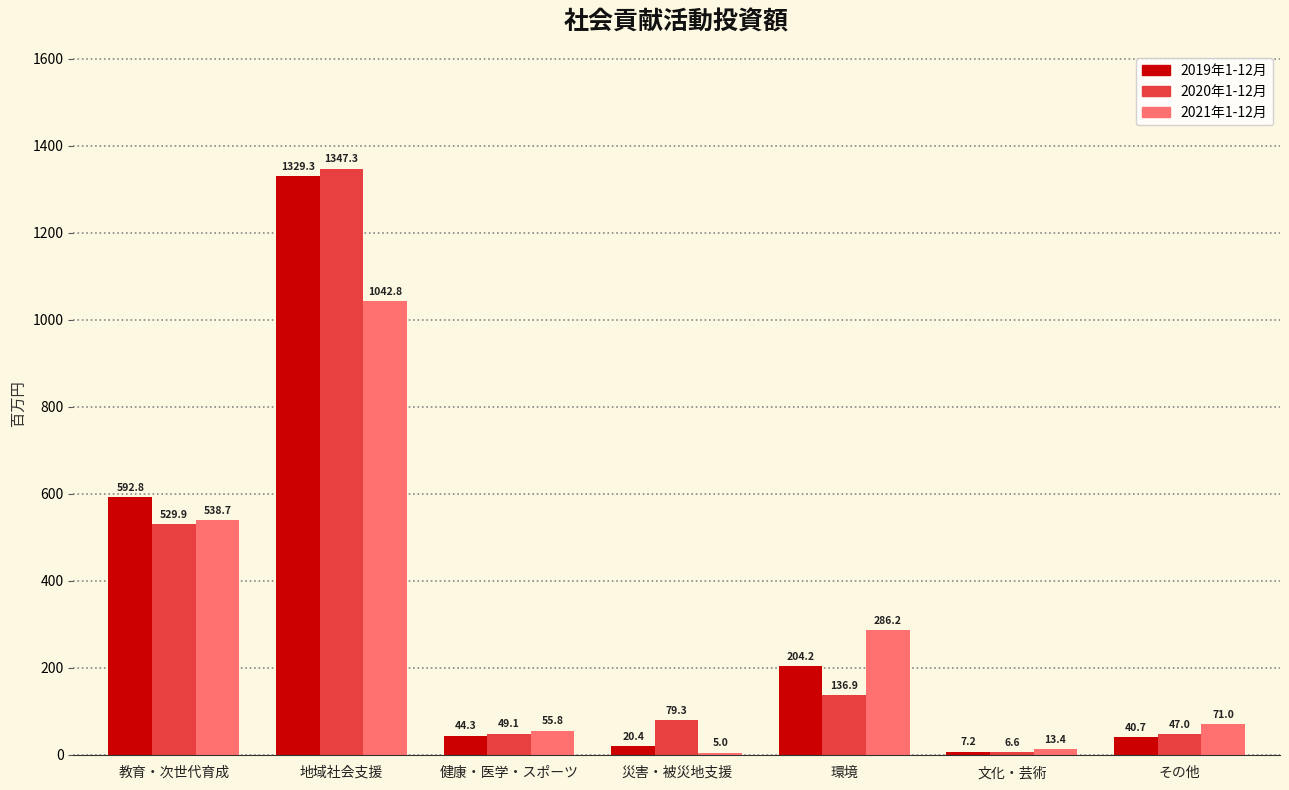

What is the difference between the 2021年1-12月 values at その他 and 教育・次世代育成?

467.7